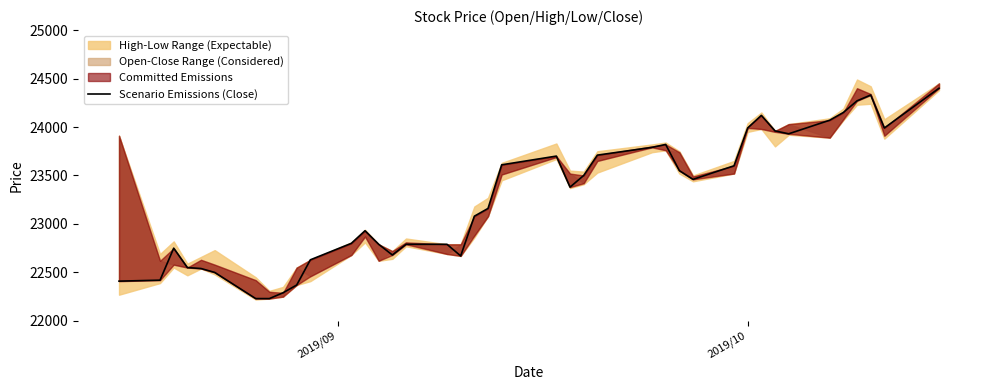

Reading left to right, what are all the values shown in this chart?

22410	22420	22750	22550	22540	22500	22230	22230	22290	22370	22630	22800	22930	22790	22680	22790	22790	22670	23080	23160	23610	23700	23380	23500	23710	23790	23820	23550	23460	23600	23990	24120	23960	23930	24070	24150	24270	24330	23990	24400